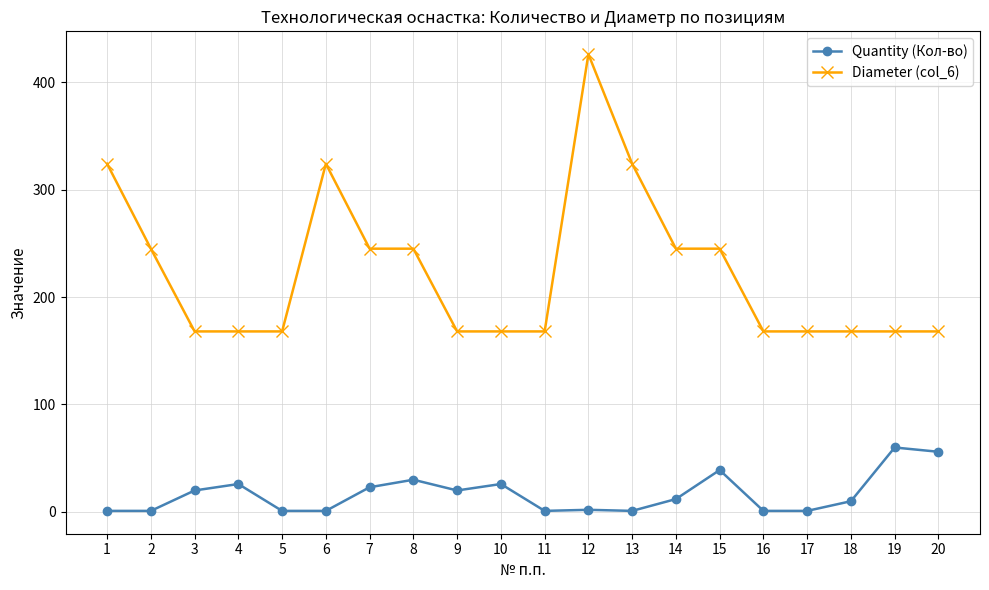

True or false: Quantity (Кол-во) and Diameter (col_6) intersect in this chart.

False